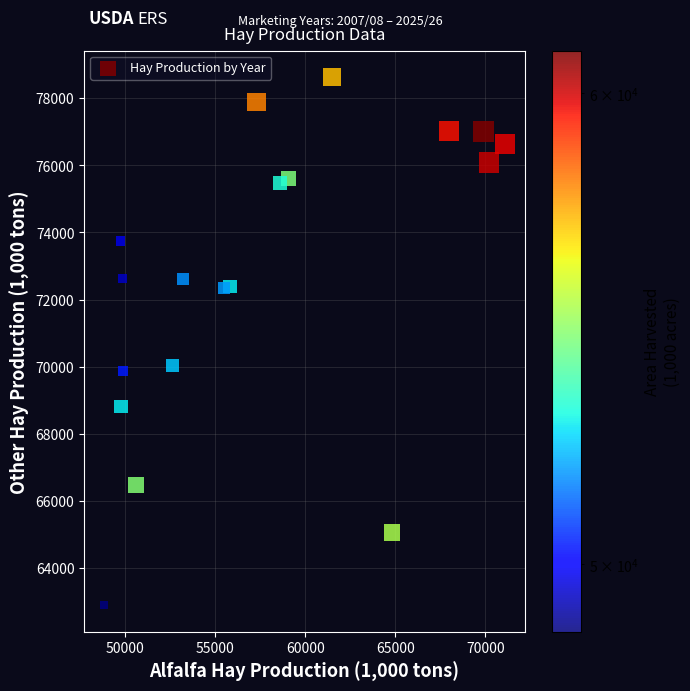

What is the range of Y values (max minus min)?

15732